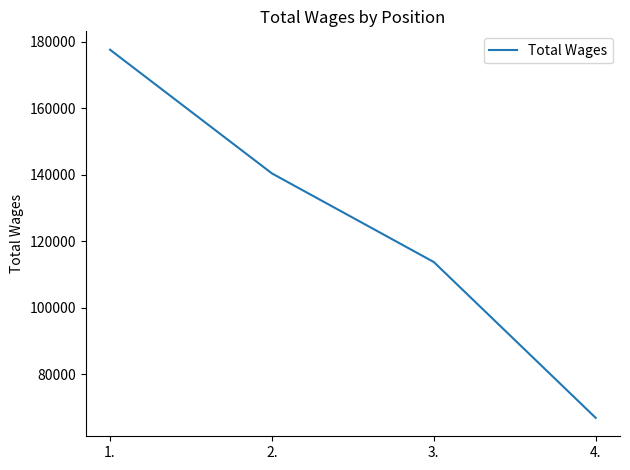

True or false: the data shows 179603 at 3..

False